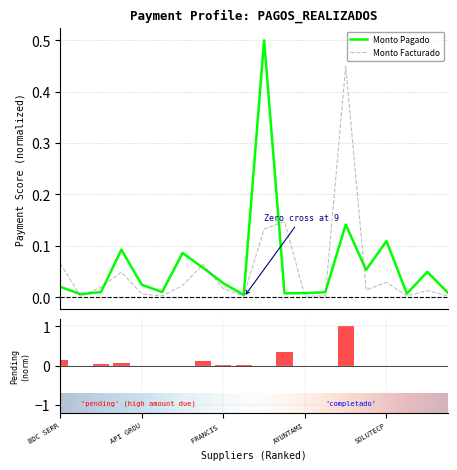

How many distinct data groups are displayed?

2